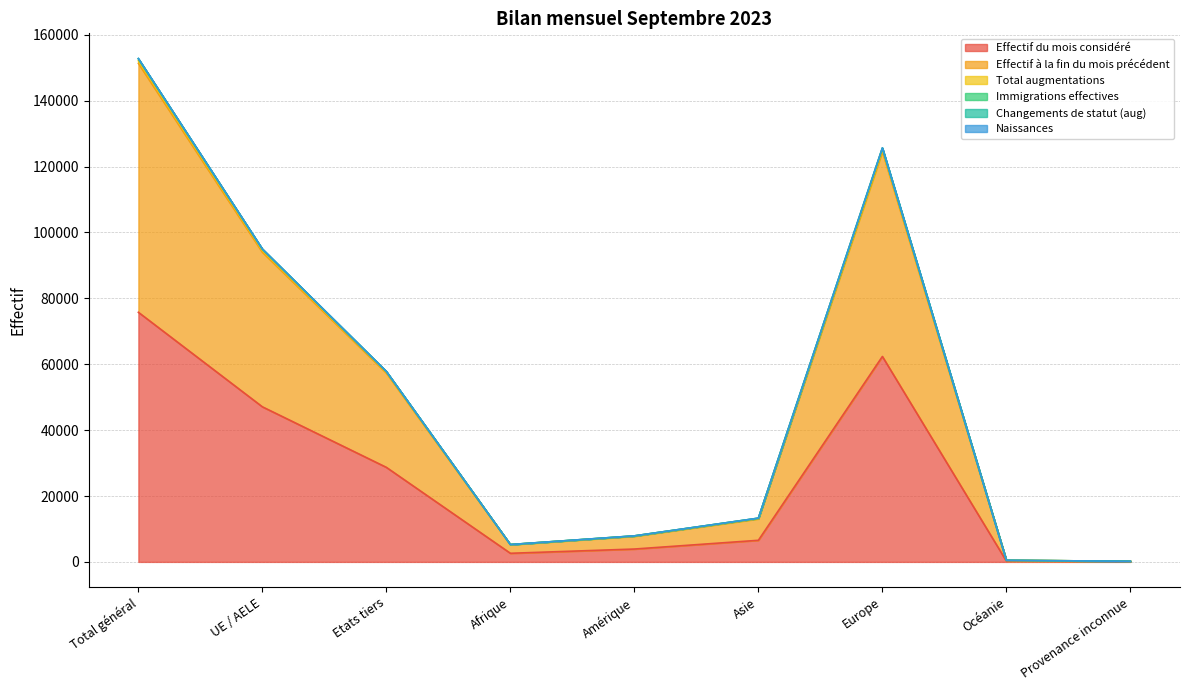

At which label does Effectif à la fin du mois précédent first exceed 13071?

Total général